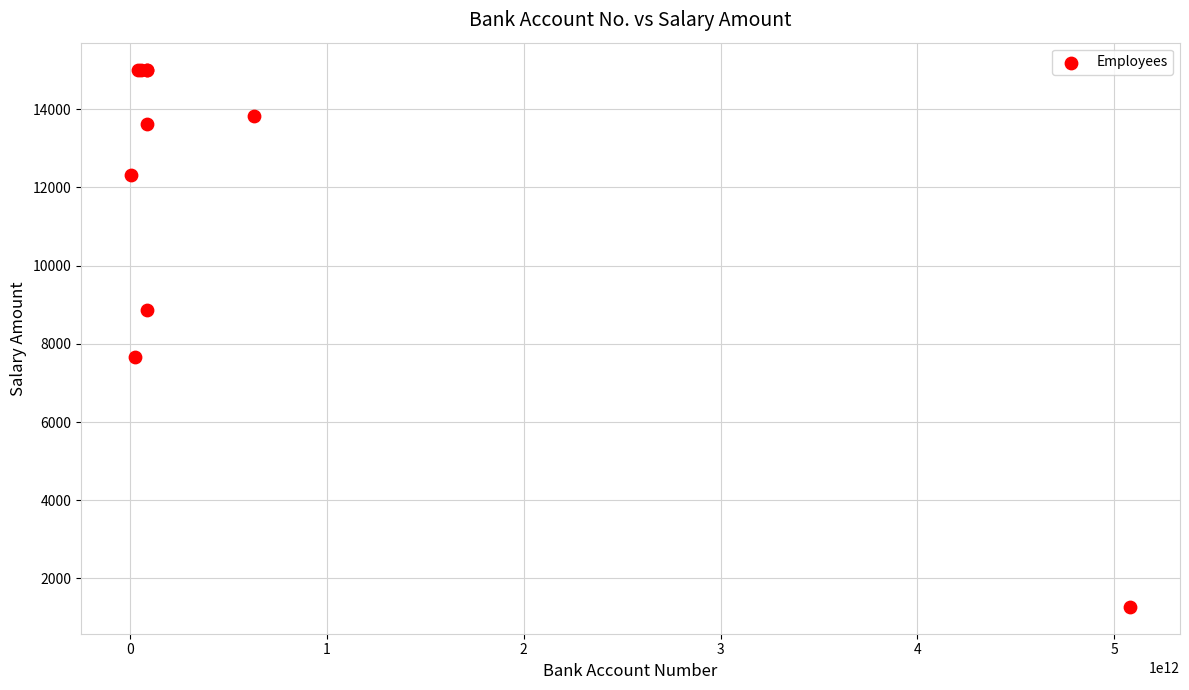

What Y value in the scatter plot is closest to 8143?

7650